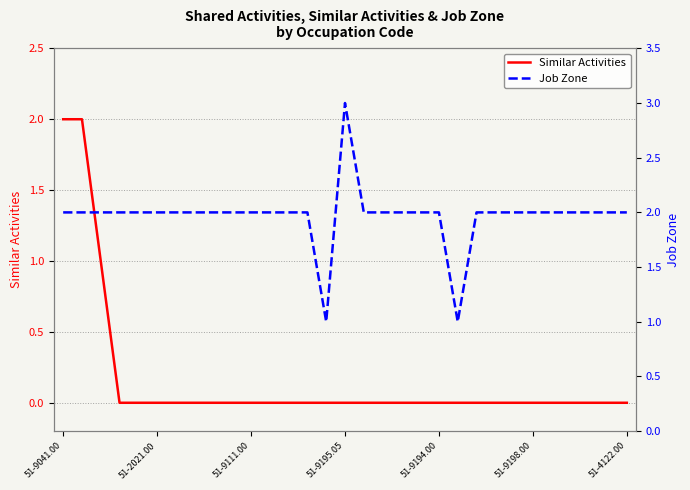

What is the difference between the second highest and minimum values in the Similar Activities series?

2